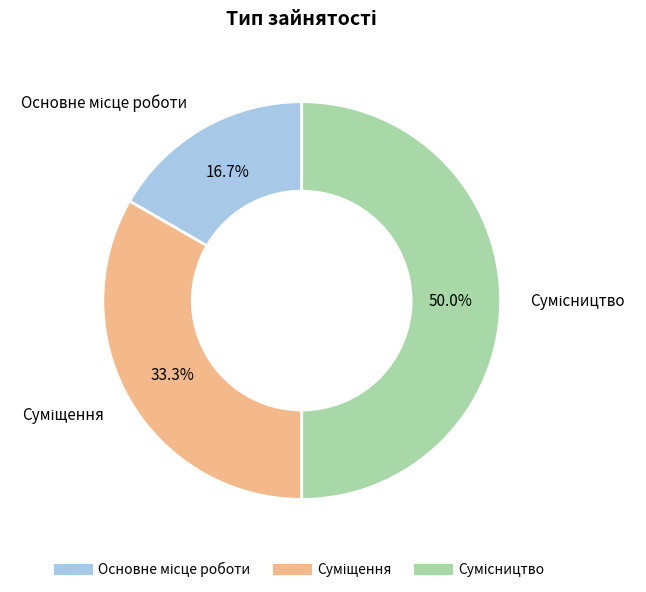

To the nearest percent, what is the average slice percentage?

33%